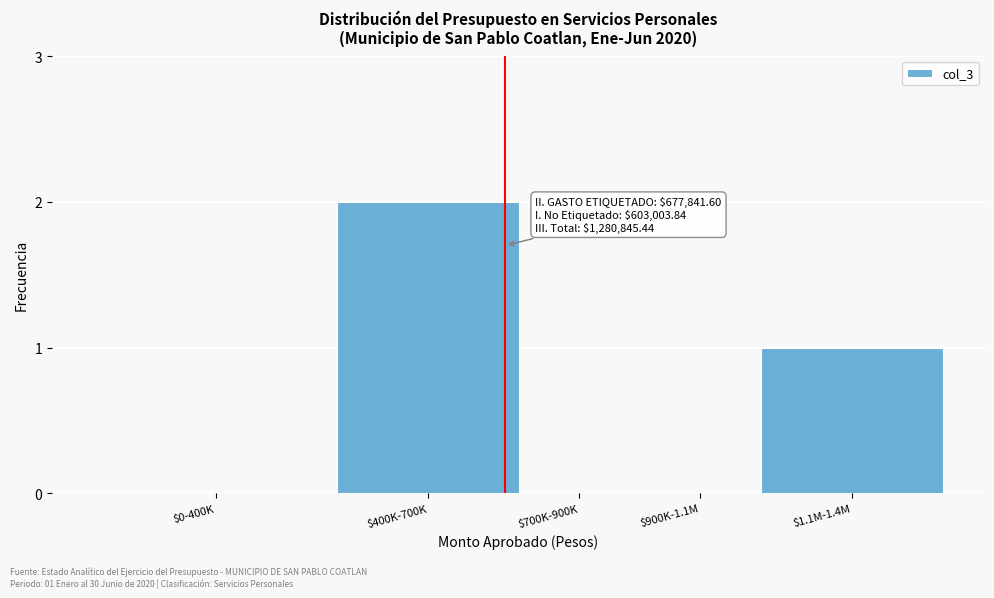

At which category does the chart reach its peak across all series?

$400K-700K